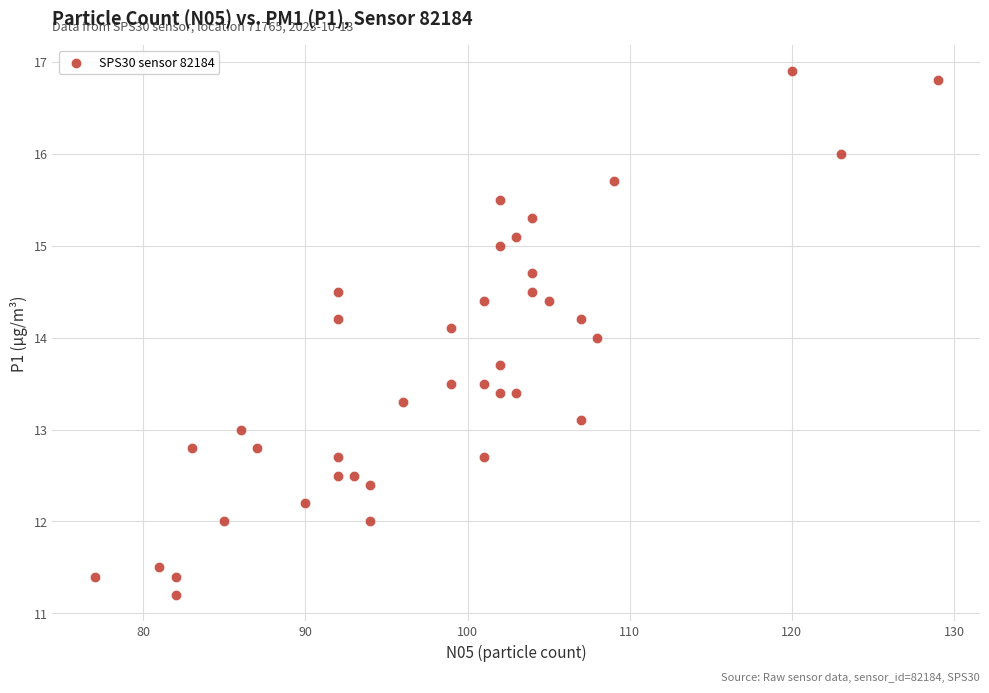

What is the range of X values (max minus min)?

52.0